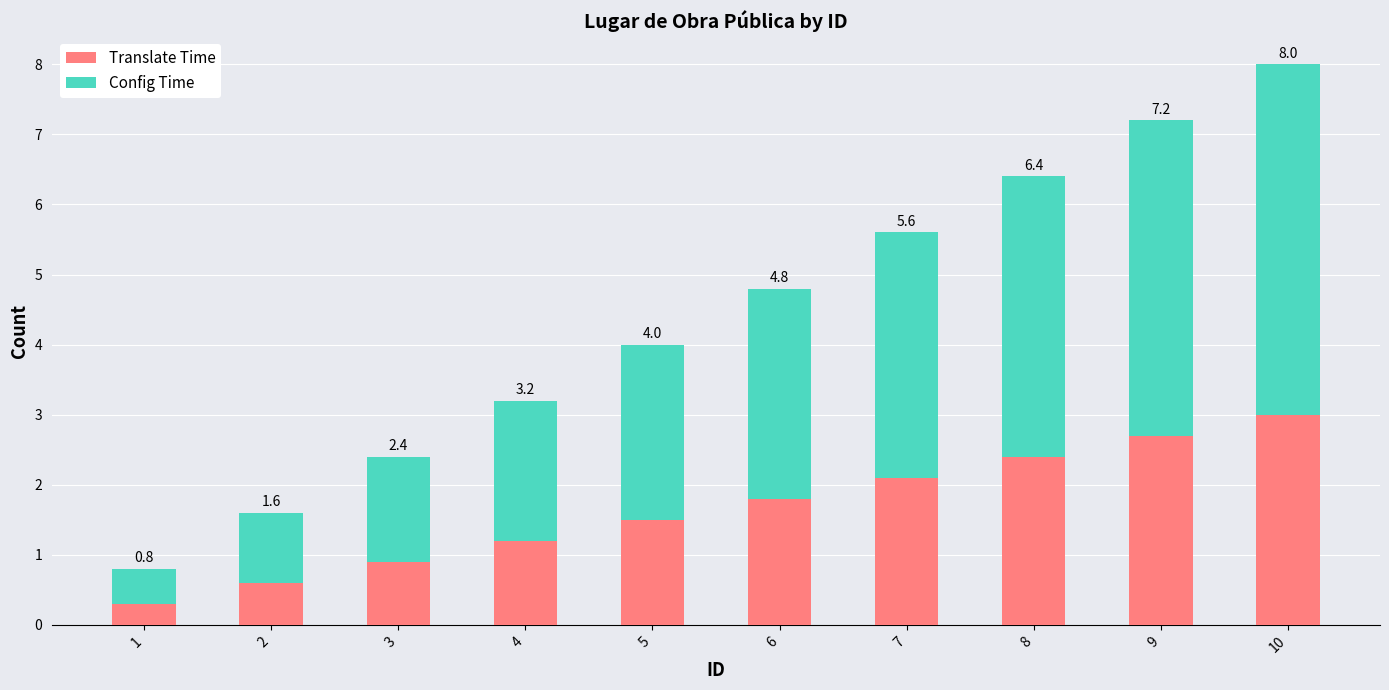

What is the sum of all Translate Time values?

16.5